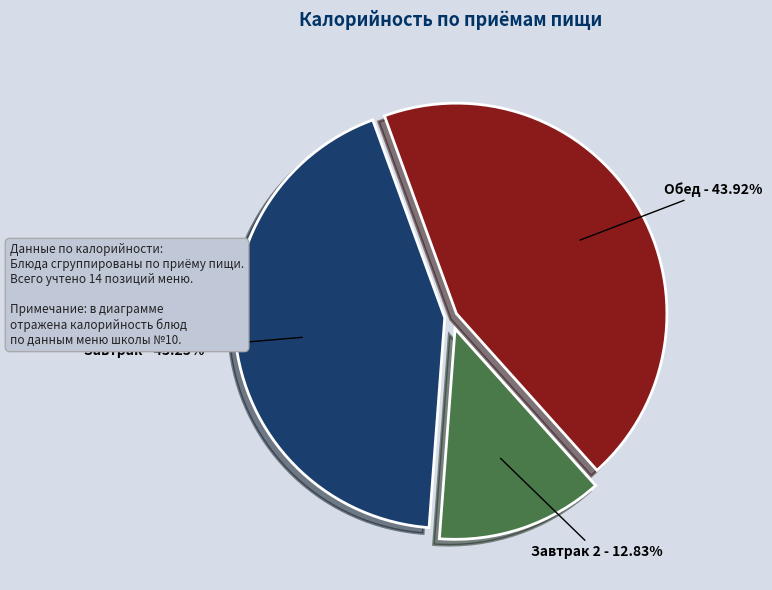

Is there a majority slice in this chart?

No